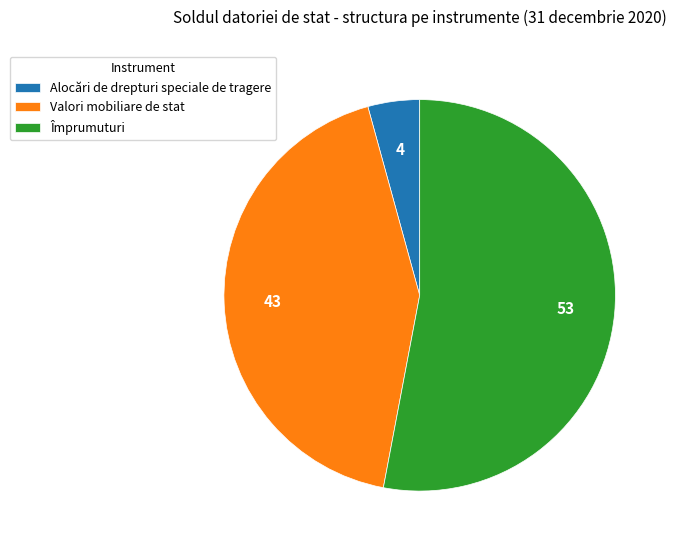

Is Alocări de drepturi speciale de tragere the majority of the pie?

No